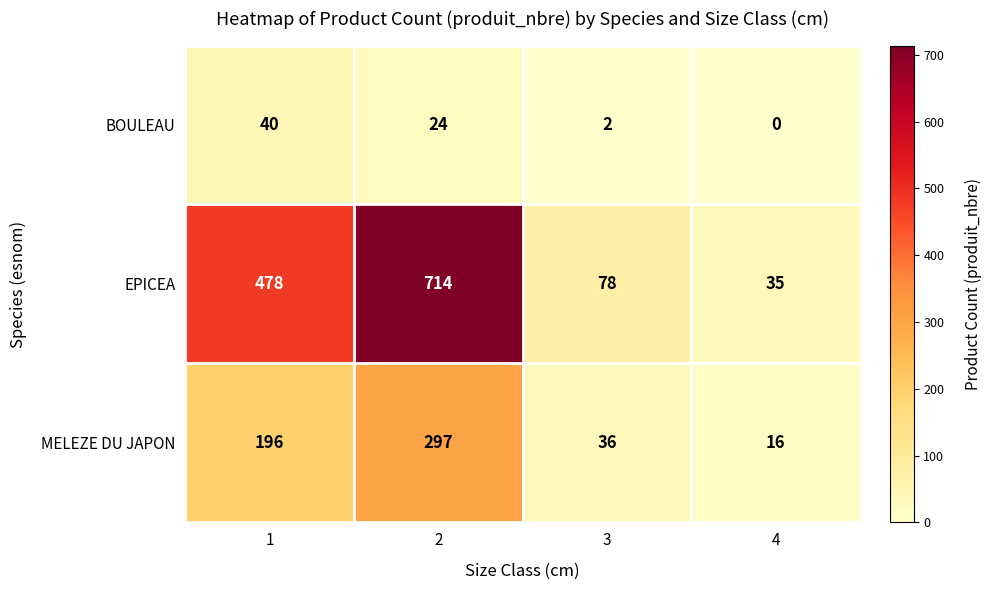

At which category does the chart reach its minimum across all series?

4